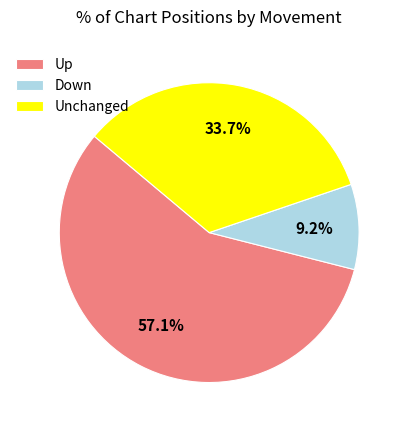

Is there any slice that represents more than half of the pie?

Yes